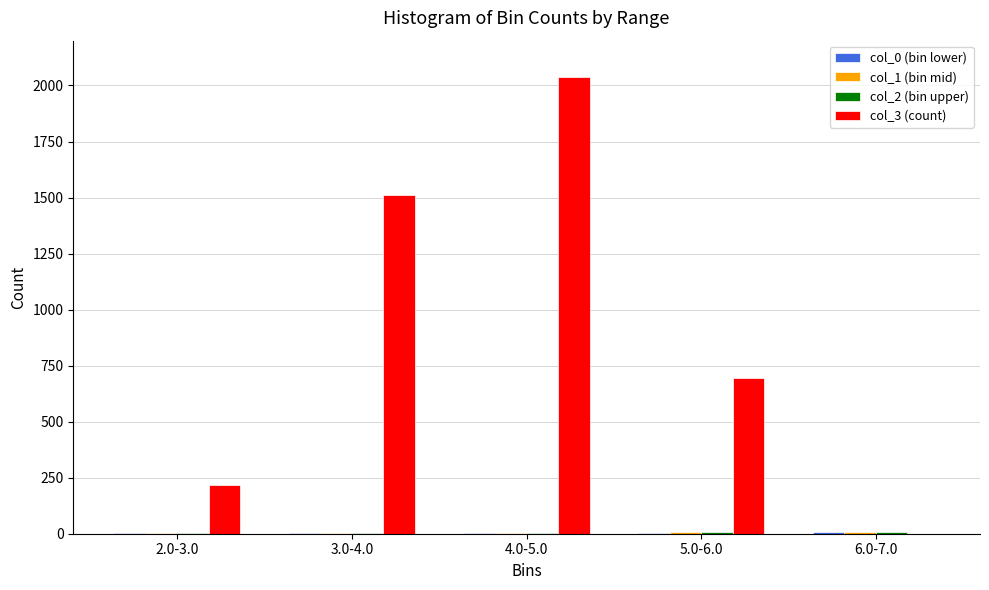

At which category is the sum across all series the highest?

4.0-5.0